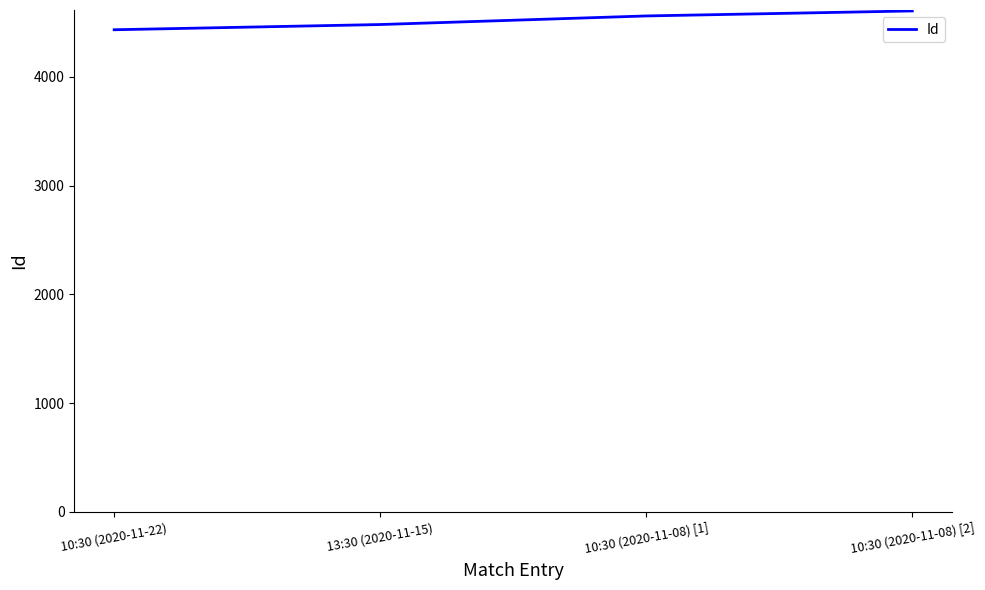

How many values are between 4482 and 4607?

3